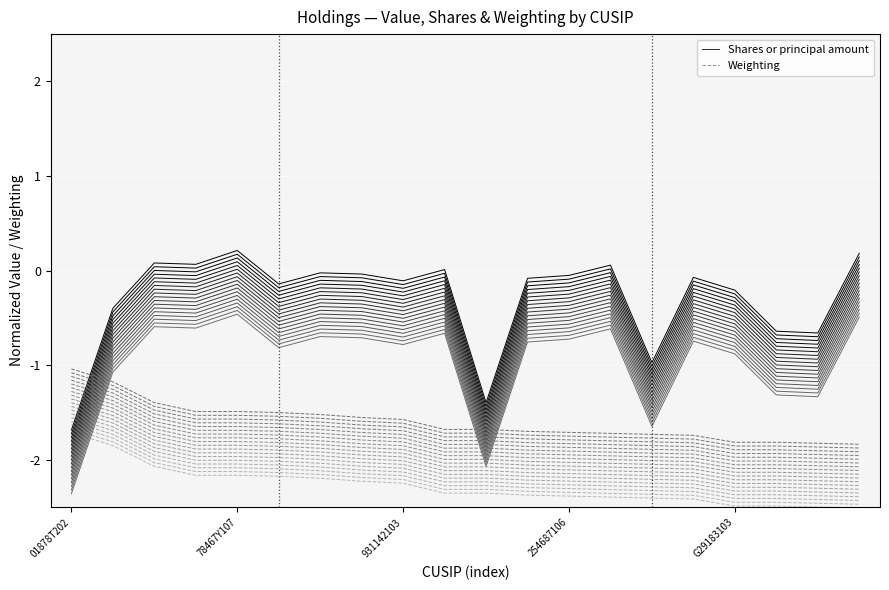

Is the value of Shares or principal amount at 5 greater than the value of Weighting at 14?

Yes